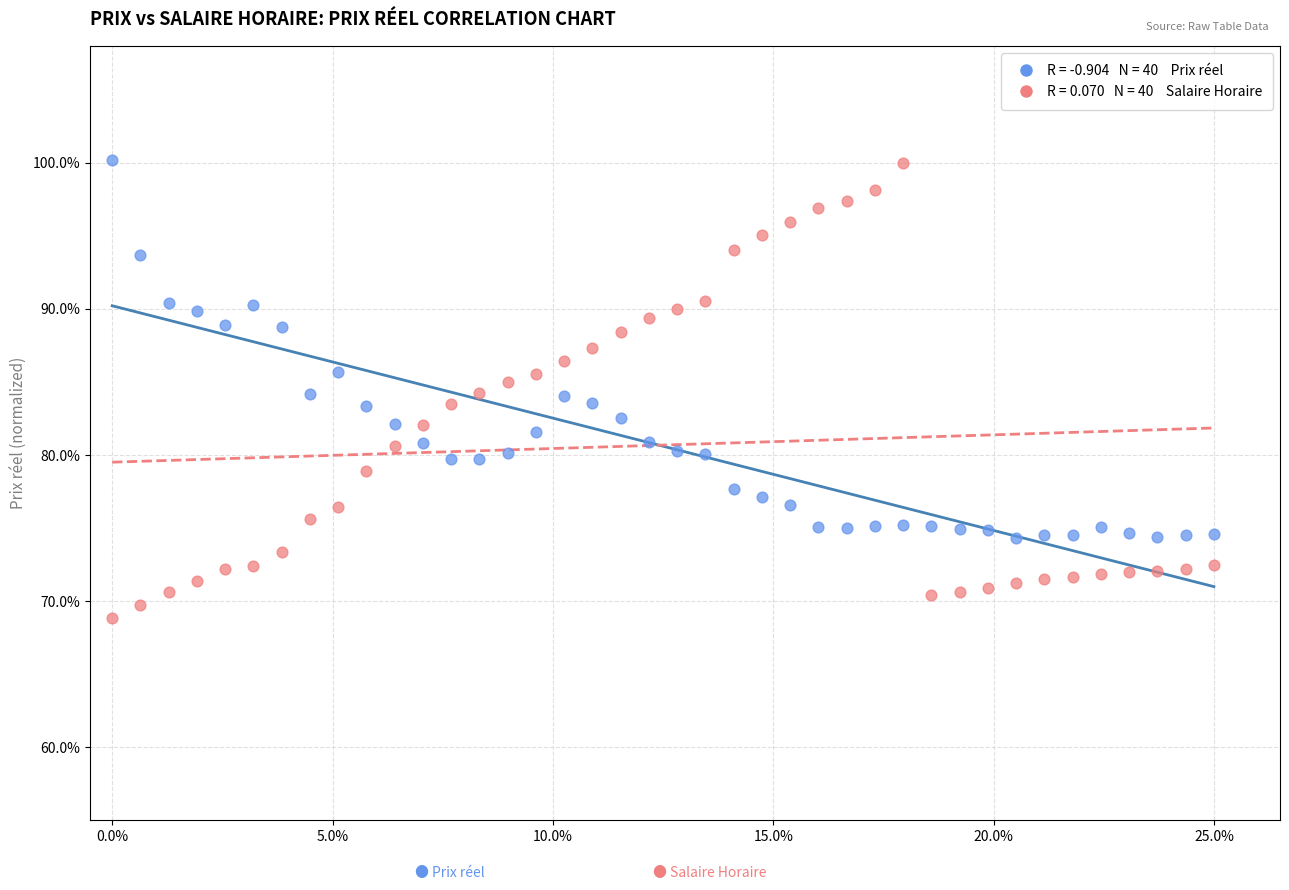

Across all data points, what is the range of X values (max minus min)?

25.0